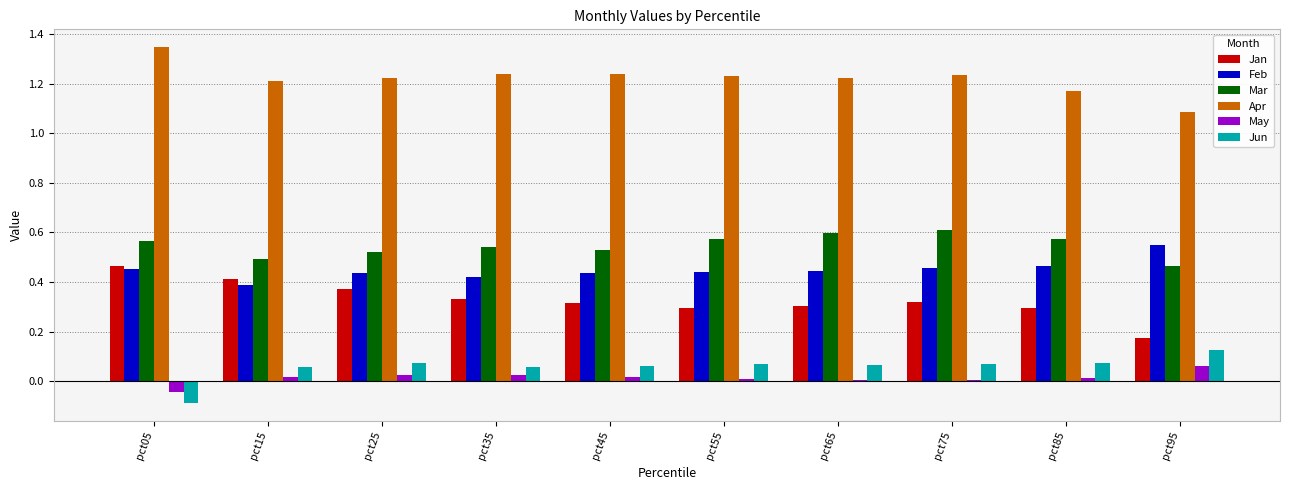

At which category does the chart reach its minimum across all series?

pct05